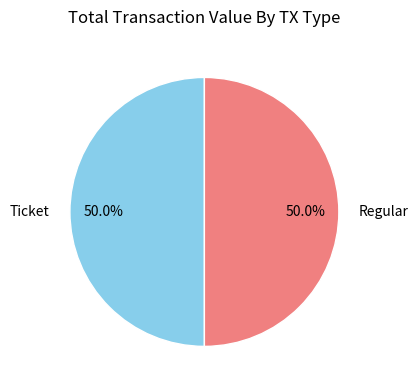

What percentage do Ticket and Regular together represent?

100.0%